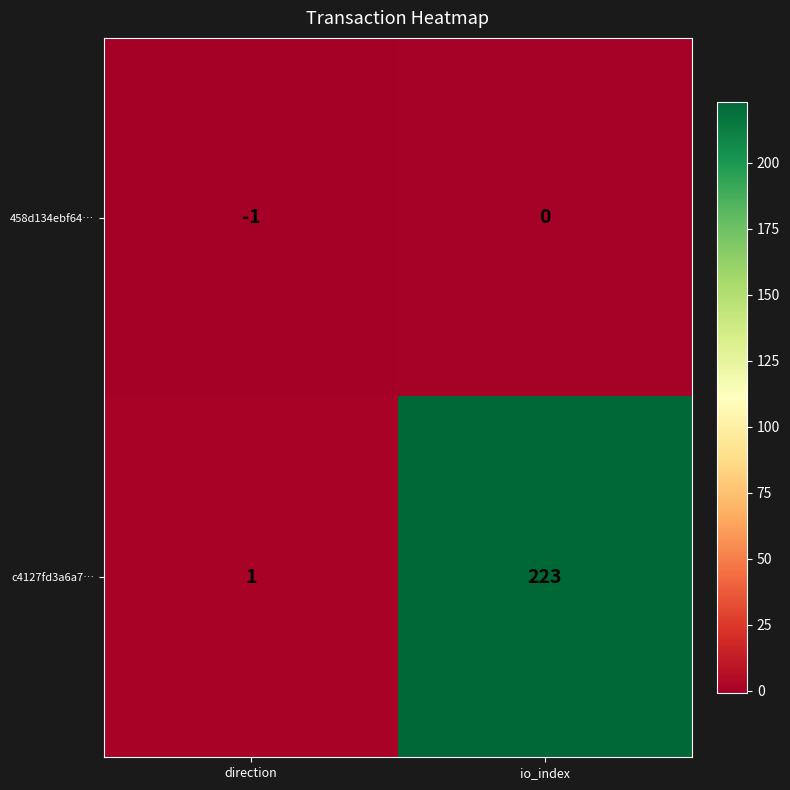

What is the sum of all c4127fd3a6a7… values?

224